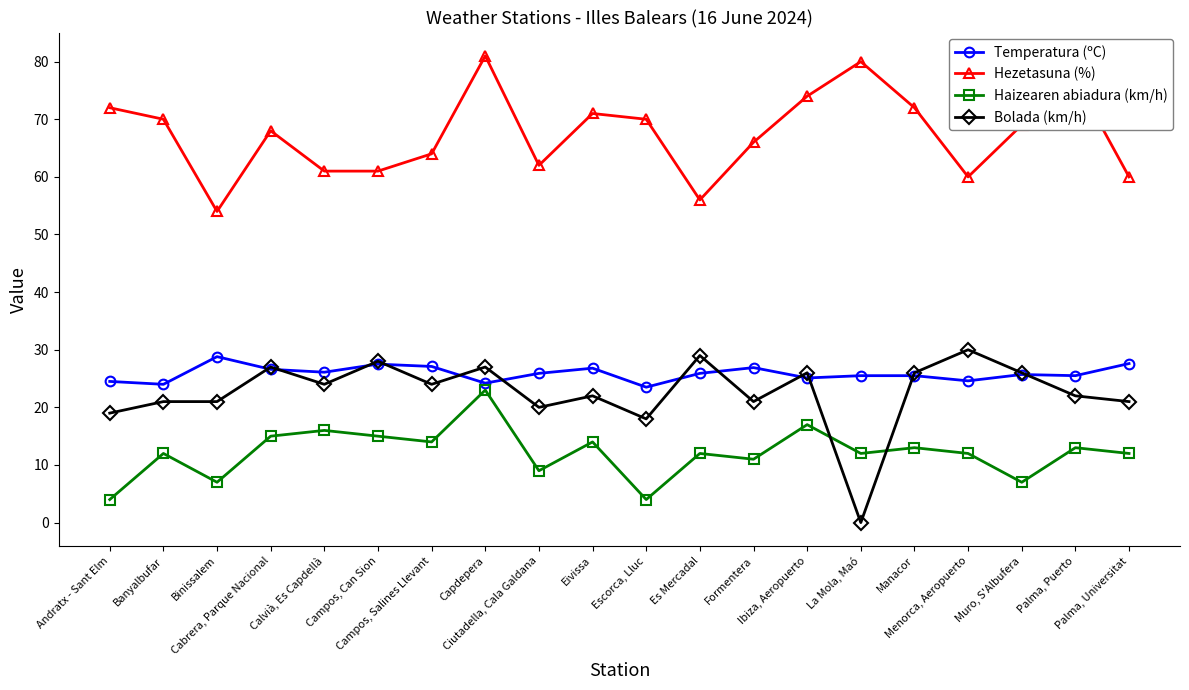

What are all the series names shown in the legend?

Temperatura (ºC), Hezetasuna (%), Haizearen abiadura (km/h), Bolada (km/h)